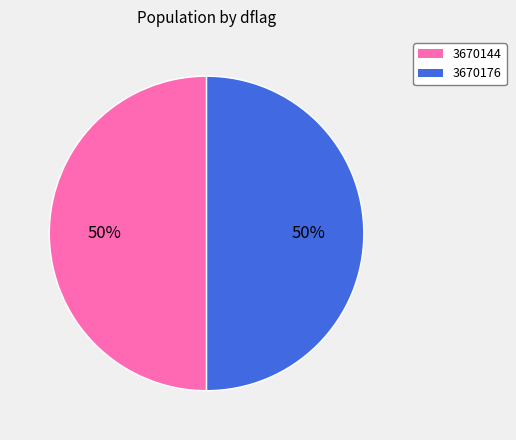

What percentage is the 3670176 slice, to the nearest percent?

50%